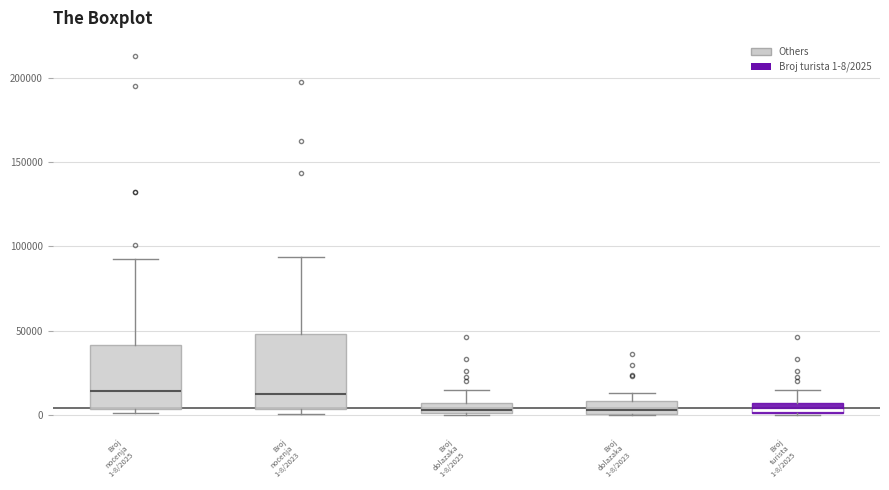

Where is the upper edge of the box for Broj noćenja 1-8/2025 on the y-axis? The values are not printed on the chart, so give them approximately, as read against the axis.

40000